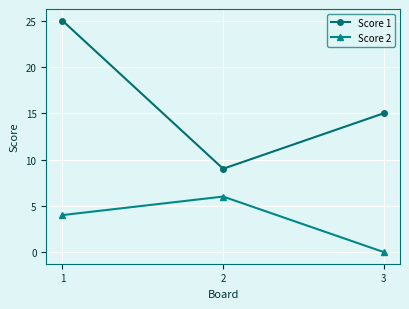

Reading right to left, transcribe all the data shown in this chart.

Score 1: 3=15	2=9	1=25
Score 2: 3=0	2=6	1=4